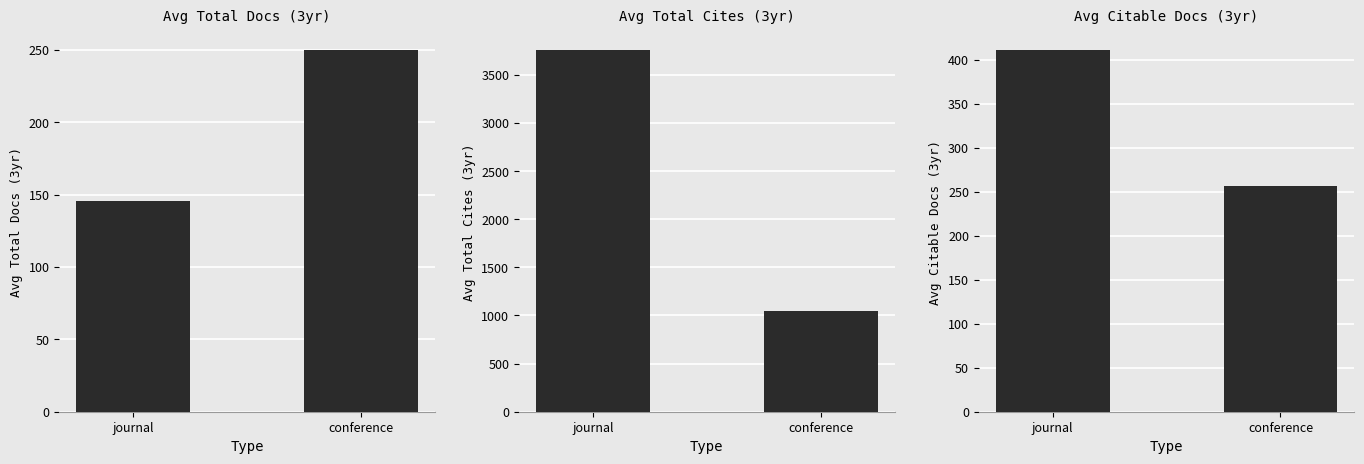

List the labels in order of Avg Citable Docs (3yr) value, largest first.

journal, conference